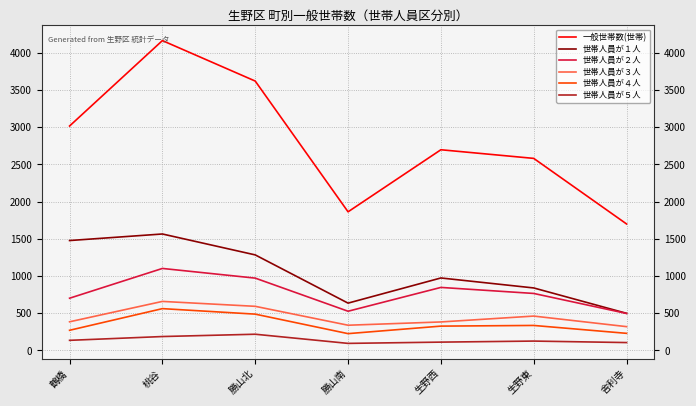

In 世帯人員が２人, how many points are higher than both neighbors (excluding endpoints)?

2